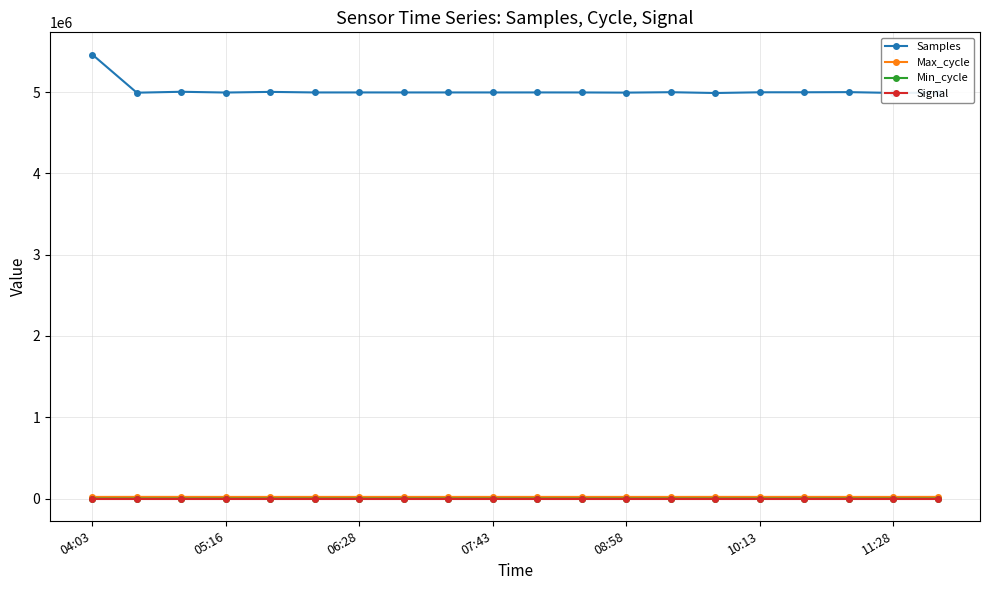

Which series has the largest total across all categories?

Samples